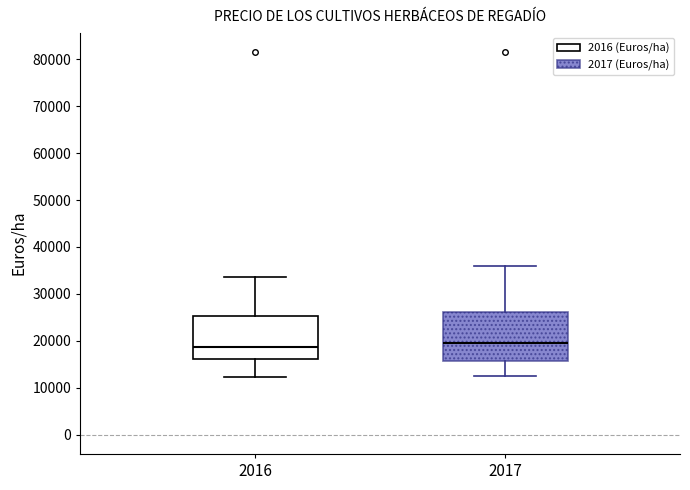

Where does the median line of the box at x = 2016 sit on the y-axis? The values are not printed on the chart, so give them approximately, as read against the axis.

19000